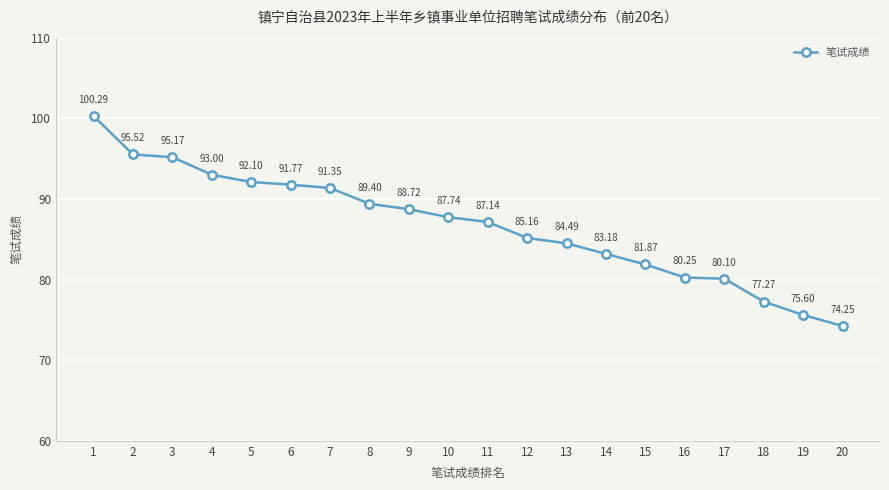

Is this an area chart (filled region under the line)?

No